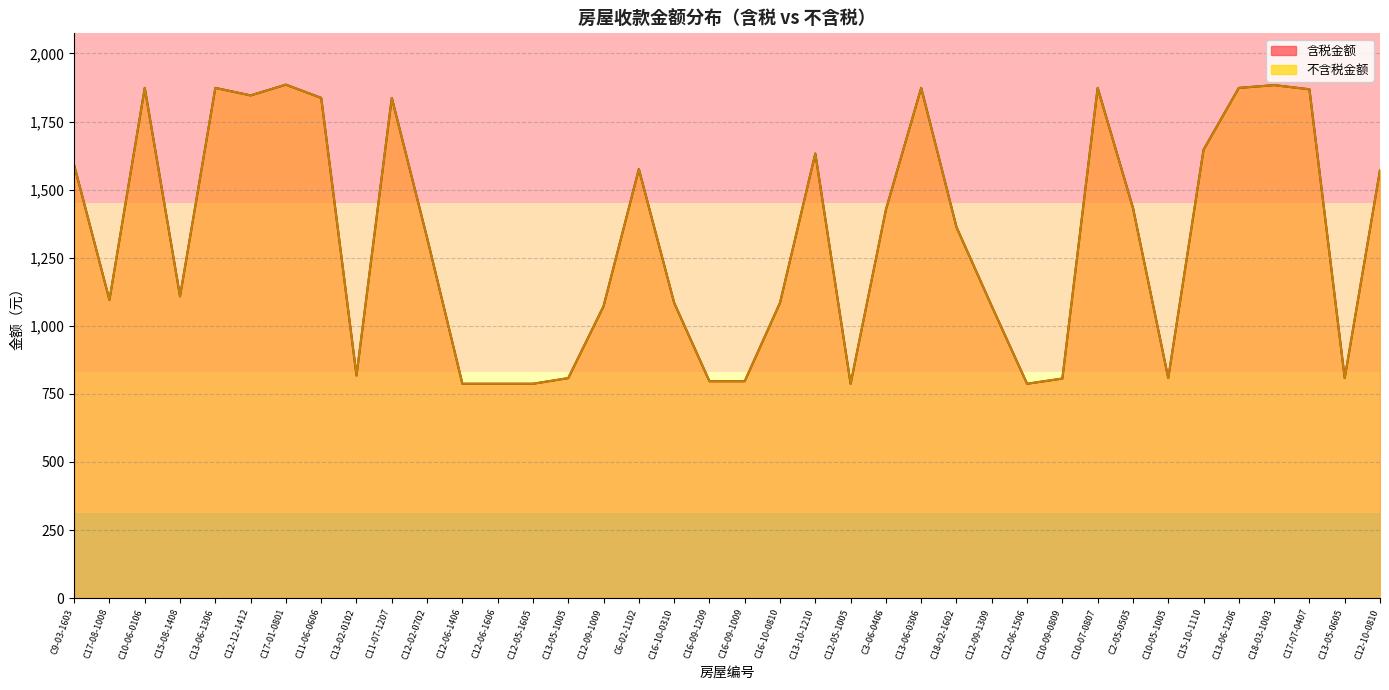

How many interior local peaks does the 含税金额 series have?

9